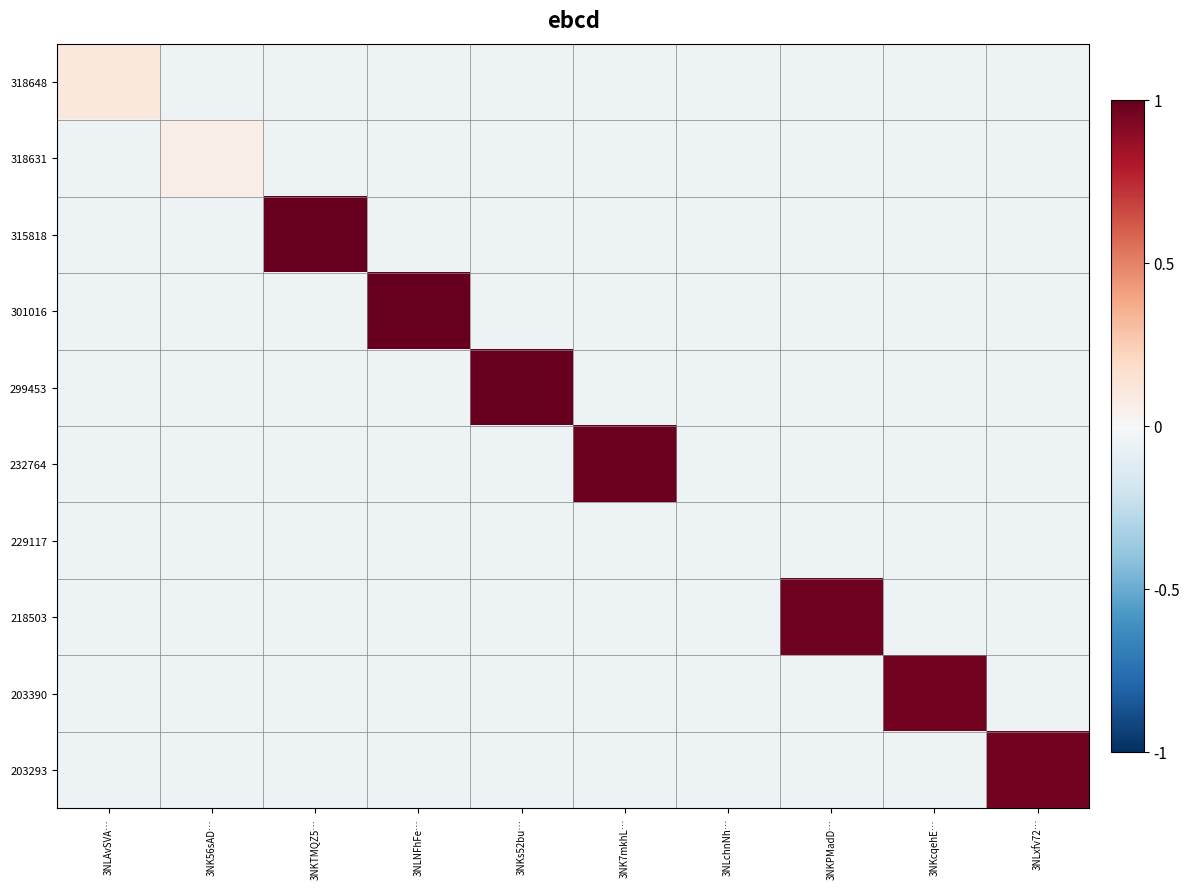

Which has a higher value, 3NKcqehE… or 3NK7mkhL…?

3NKcqehE…